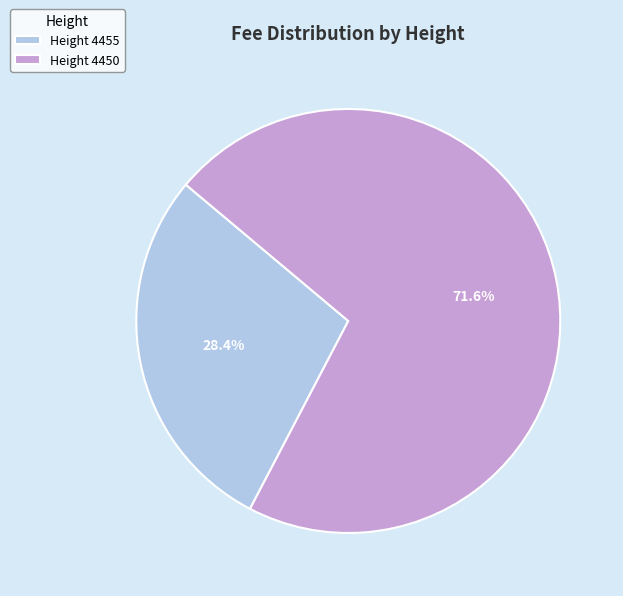

How many segments does this pie chart have?

2